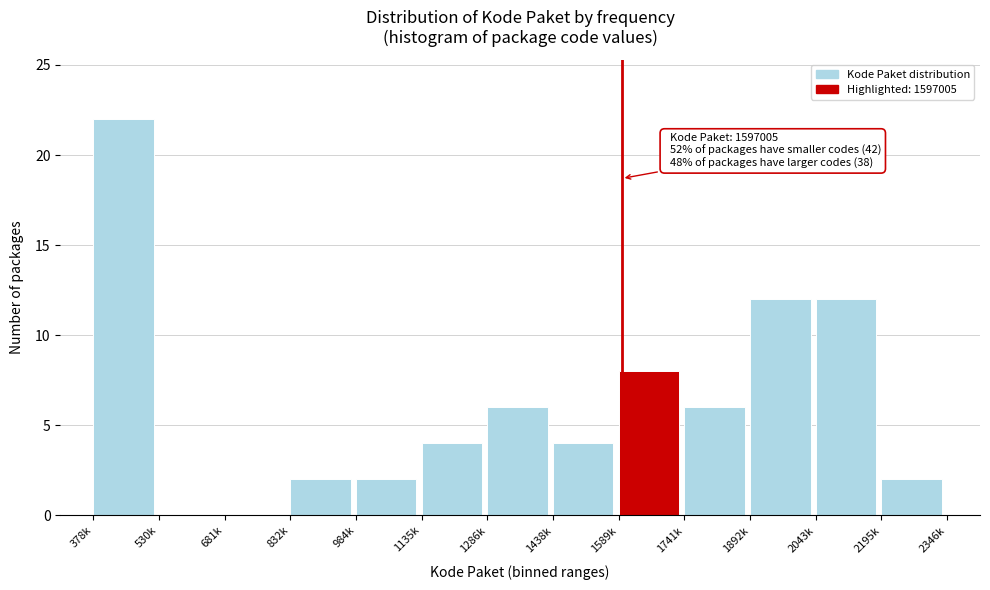

Reading left to right, what are all the values shown in this chart?

378k=22	530k=0	681k=0	832k=2	984k=2	1135k=4	1286k=6	1438k=4	1589k=8	1741k=6	1892k=12	2043k=12	2195k=2